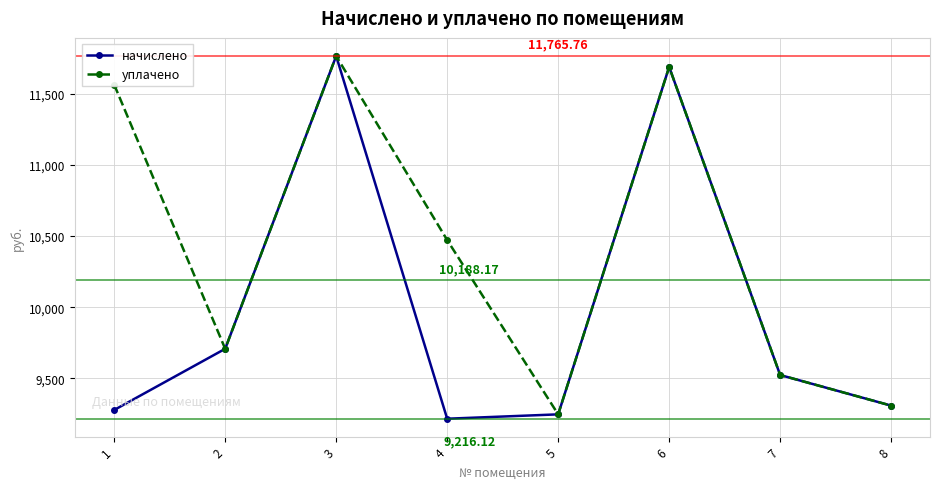

At which label does начислено first exceed 9523?

2